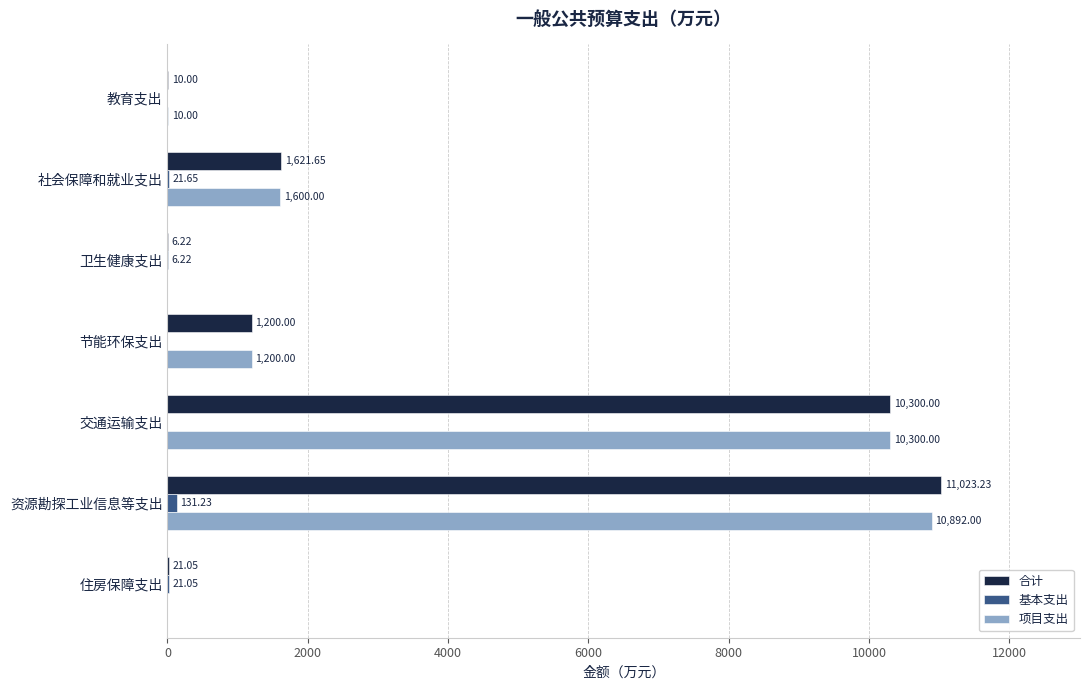

Between 社会保障和就业支出 and 卫生健康支出, which series saw the biggest shift?

合计